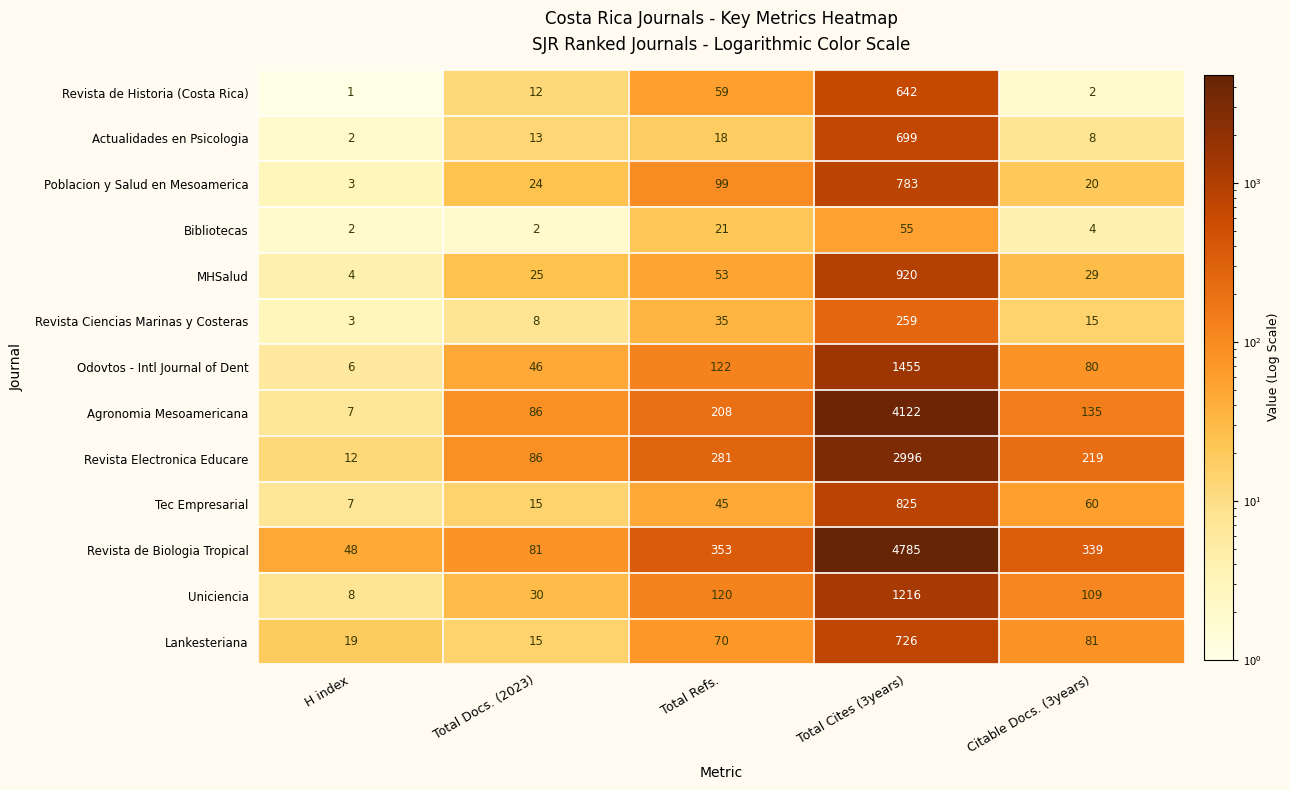

What is the spread (max minus min) of values at Total Docs. (2023)?

84